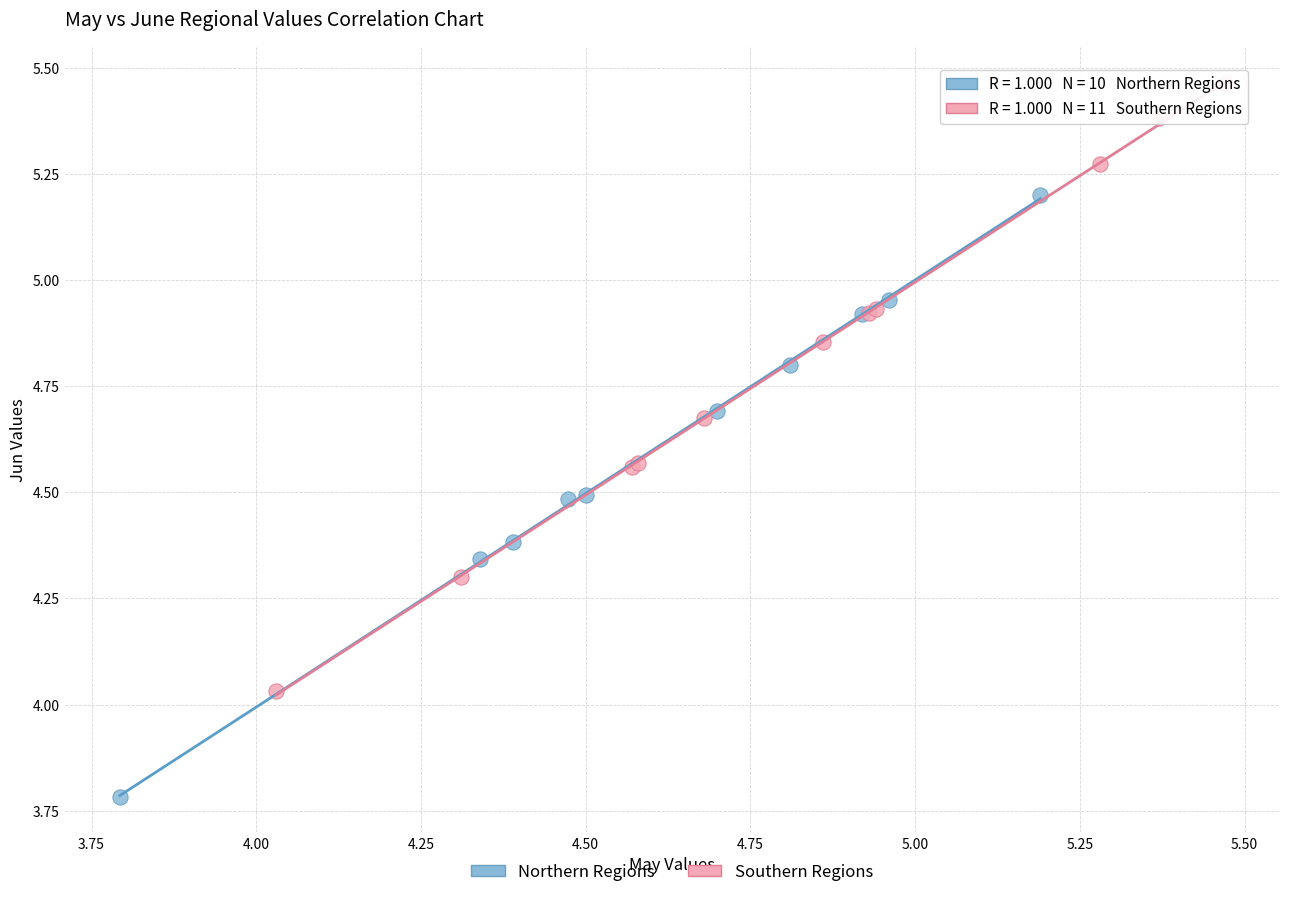

Which series contains the highest Y value?

Southern Regions